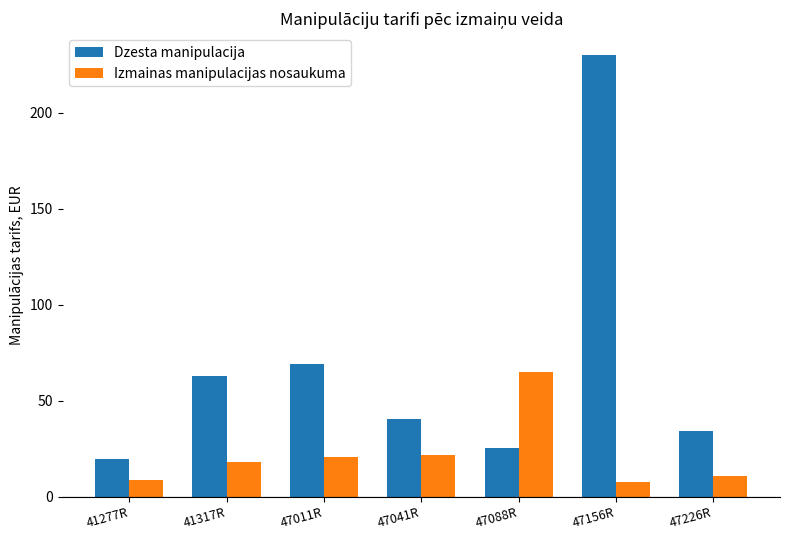

Does the chart contain any negative values?

No